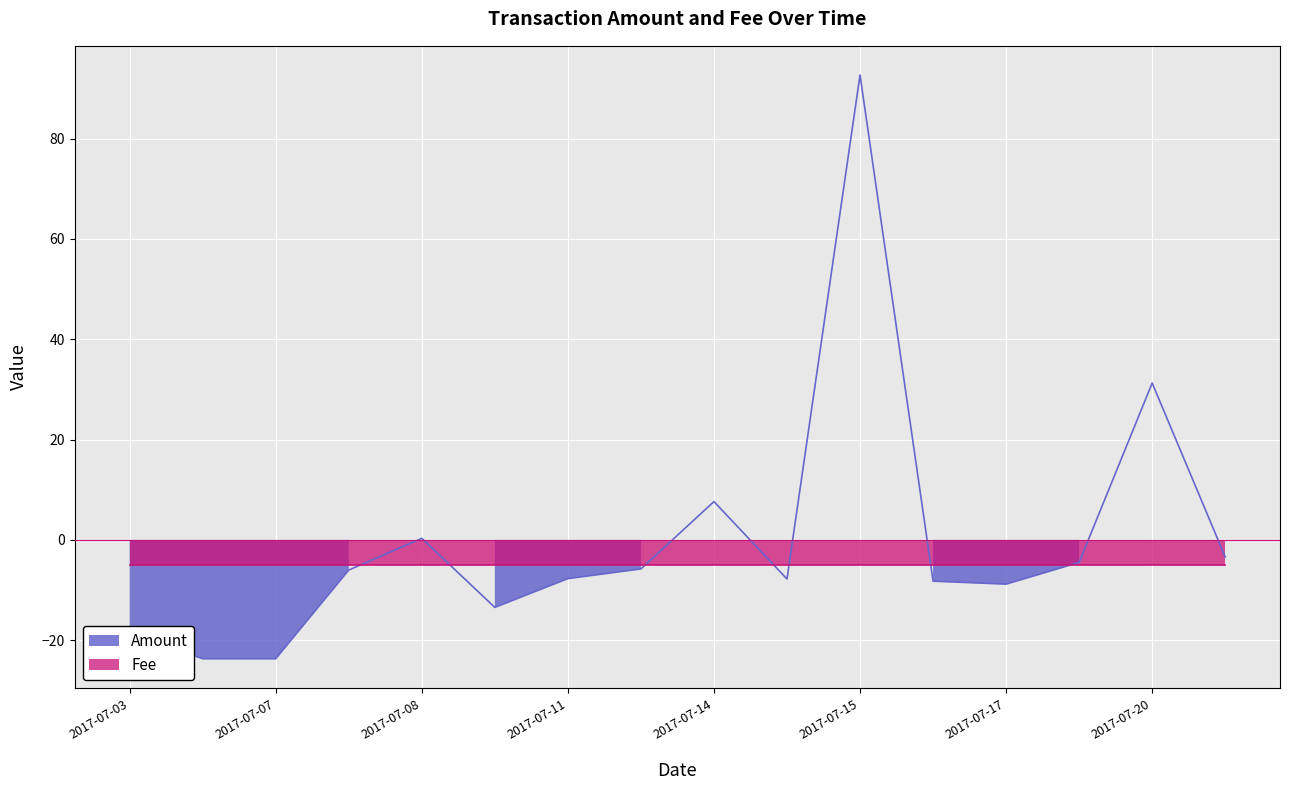

Does the chart display data point markers on the line(s)?

No